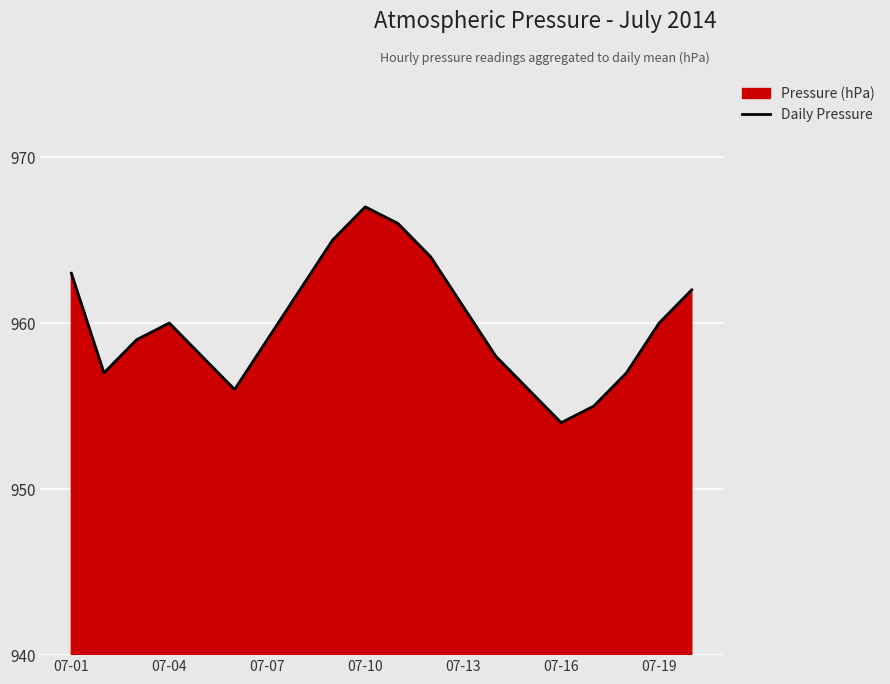

Is it true that the value at 07-16 is 956?

True